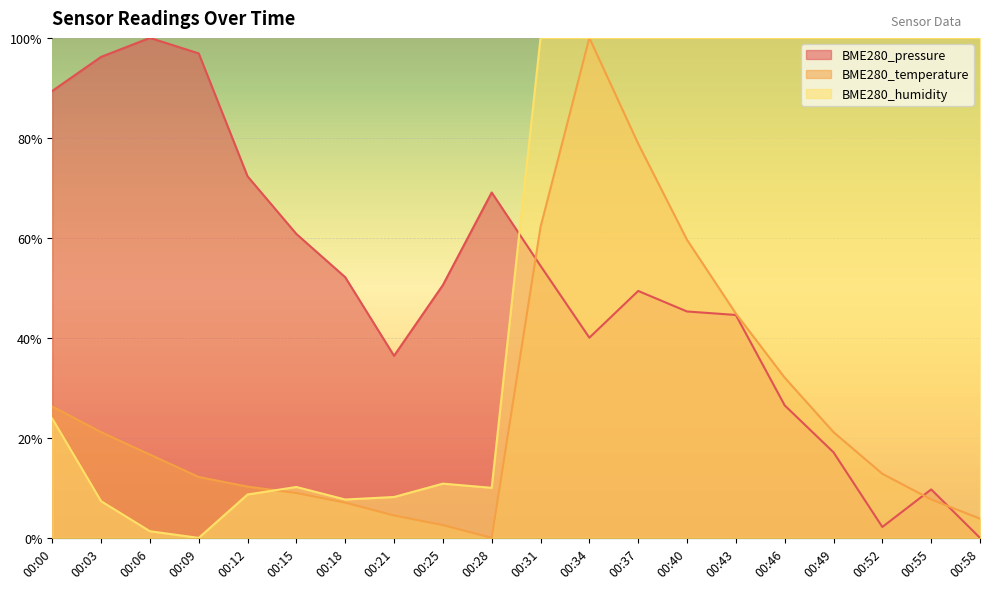

In BME280_humidity, how many points are higher than both neighbors (excluding endpoints)?

2